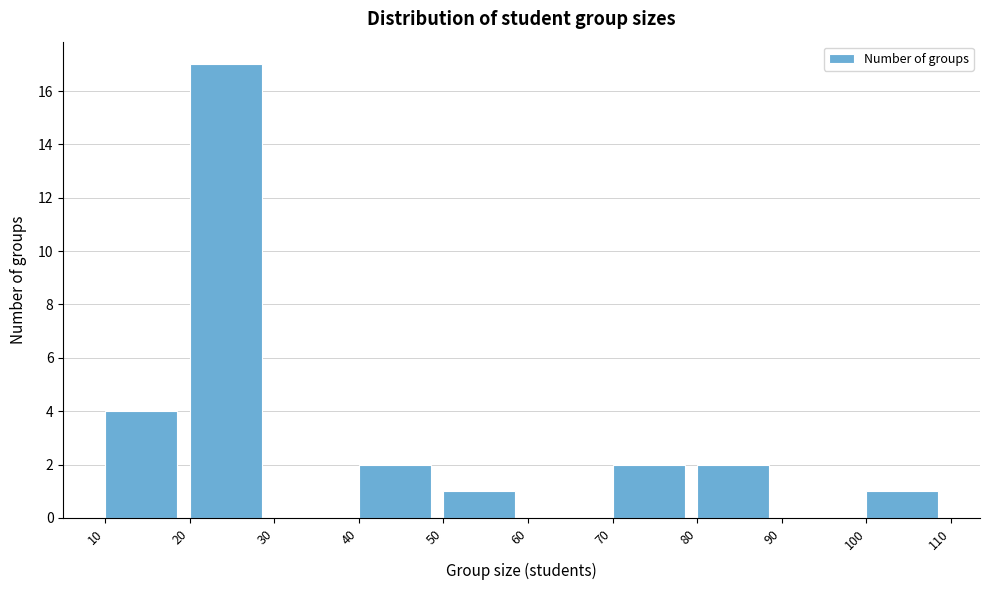

How tall is the bar that spans 10 to 20 on the x-axis? The values are not printed on the chart, so give them approximately, as read against the axis.

4